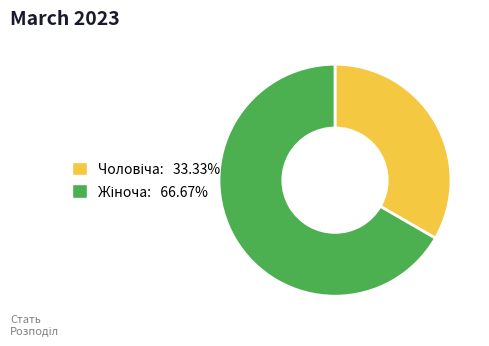

How much of the chart is everything except Жіноча?

33.3%